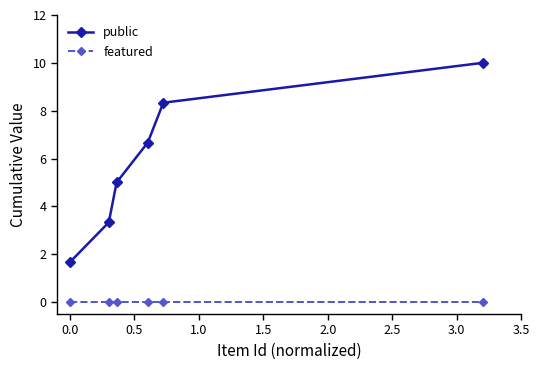

What is the value of the public point at the 2nd from the left?

3.3